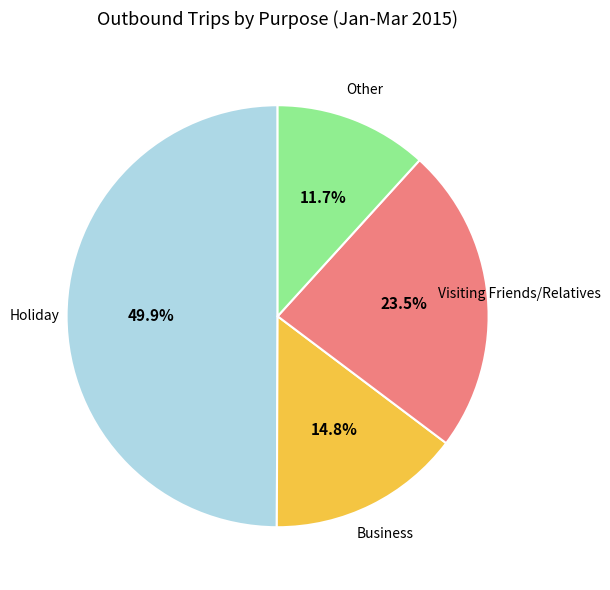

To the nearest percent, what is the average slice percentage?

25%